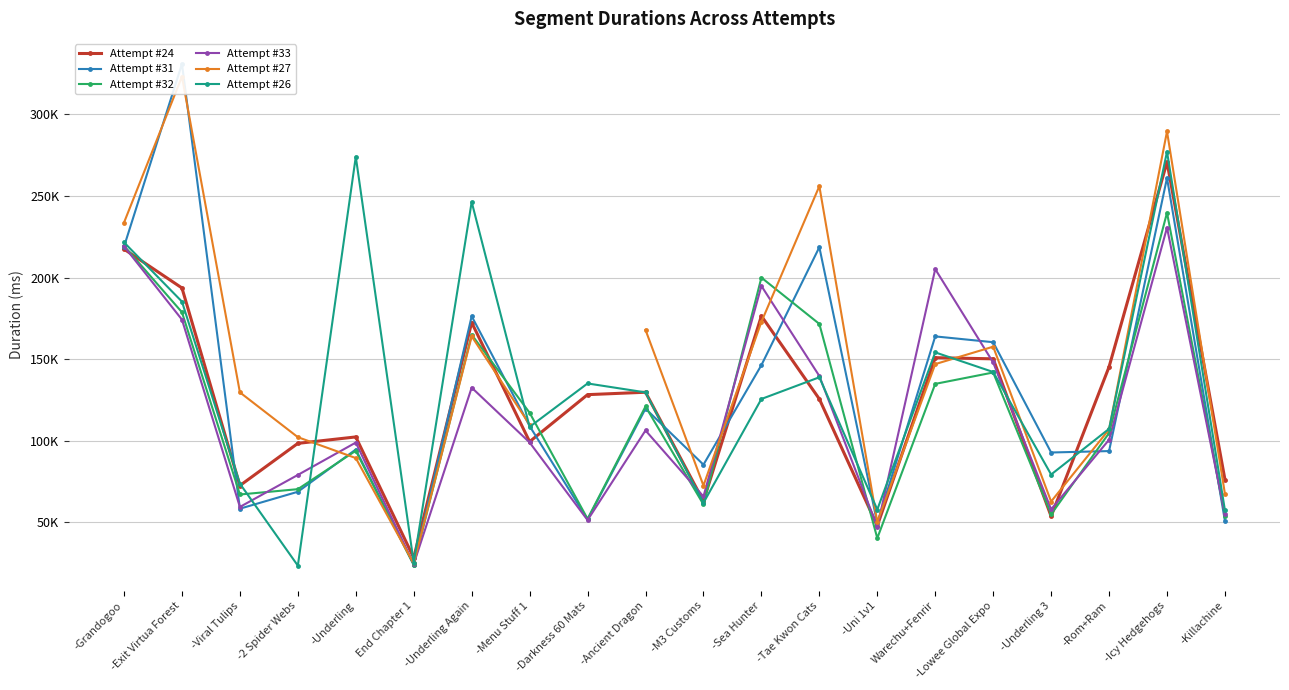

At which label does Attempt #24 first exceed 128259?

-Grandogoo